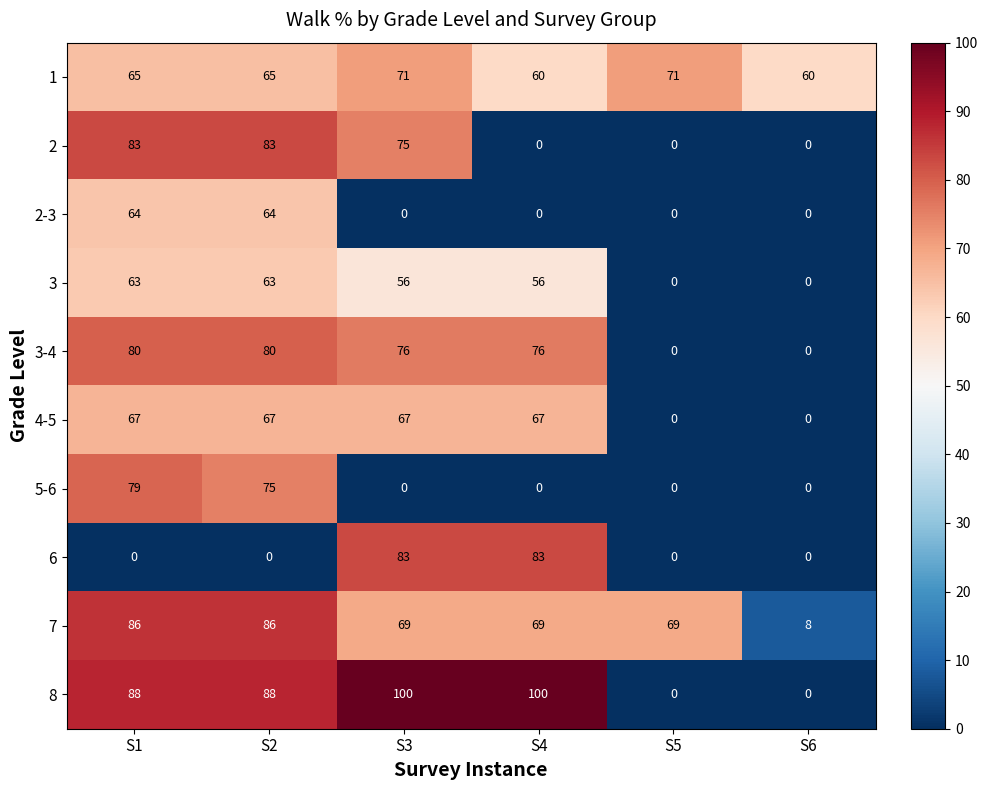

What is the greatest value displayed?

100